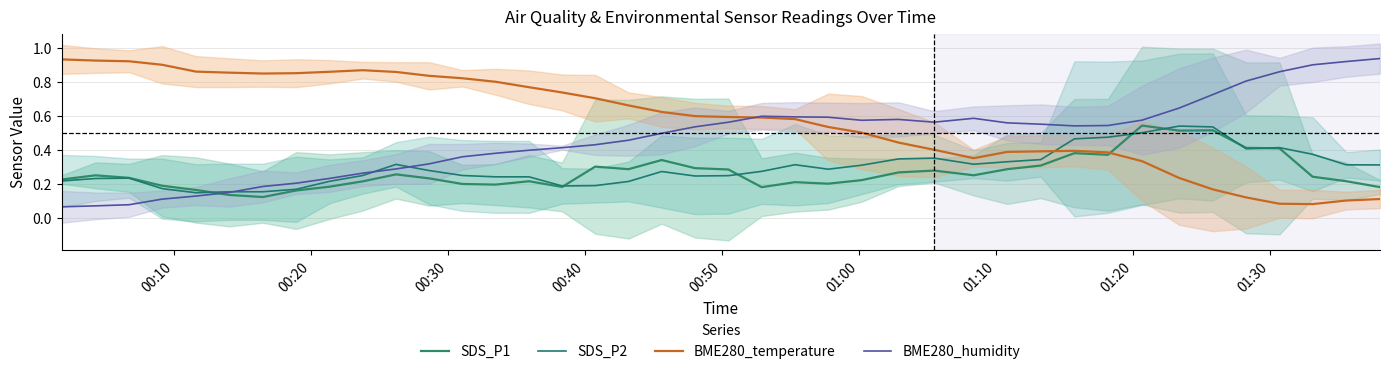

Which series has the widest spread of values?

BME280_humidity